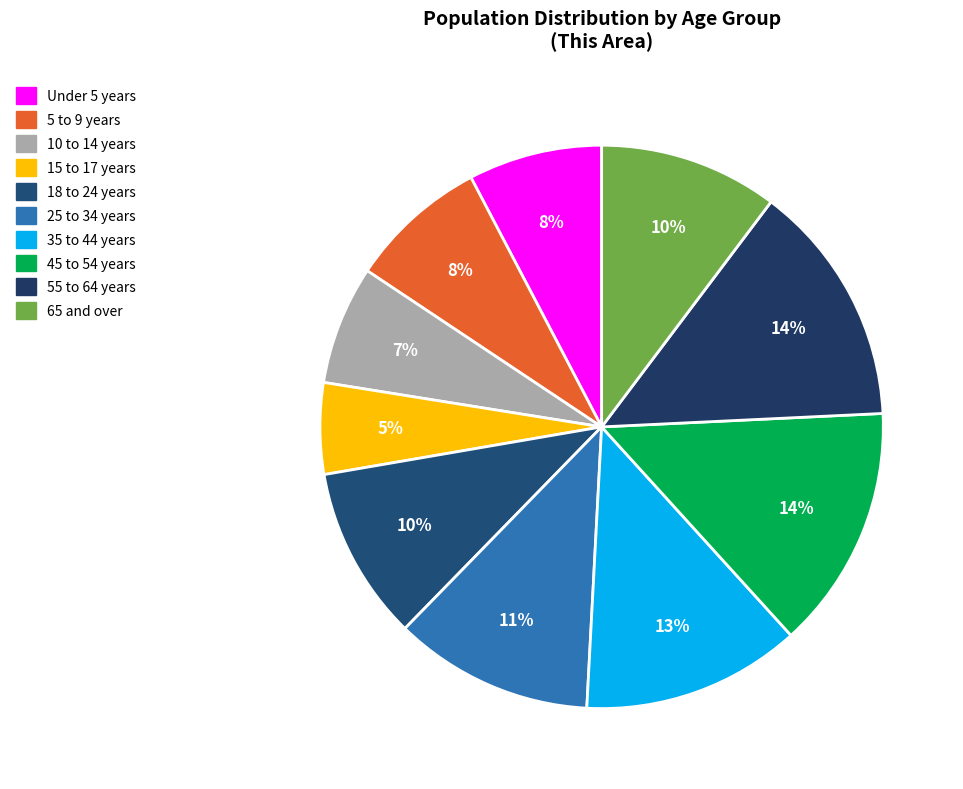

Rank the categories by value from lowest to highest.

15 to 17 years, 10 to 14 years, Under 5 years, 5 to 9 years, 18 to 24 years, 65 and over, 25 to 34 years, 35 to 44 years, 55 to 64 years, 45 to 54 years